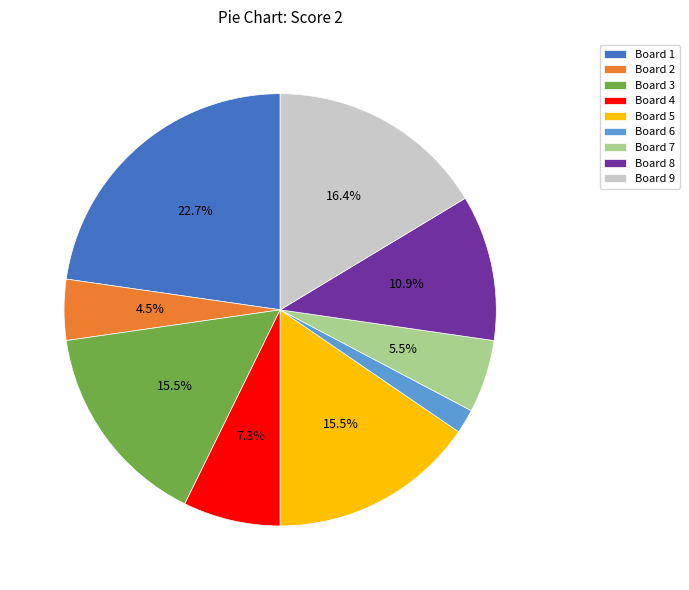

Between Board 1 and Board 4, which is larger?

Board 1